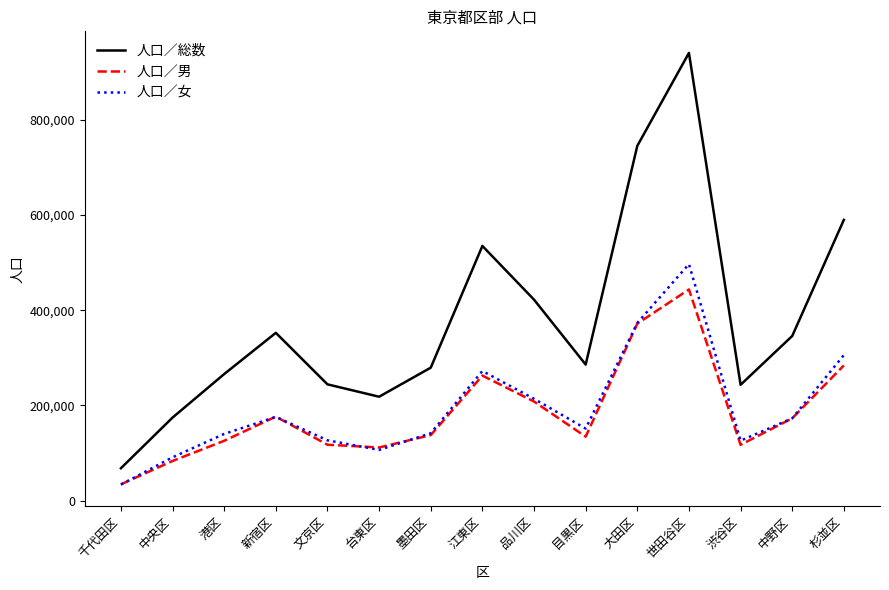

What position from the right is 台東区?

10